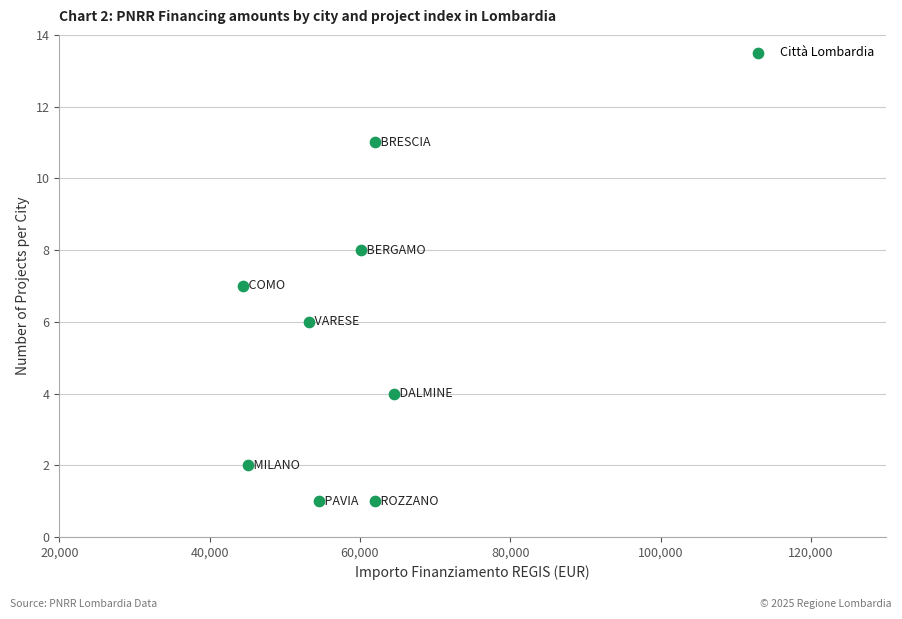

What is the average Y value?

5